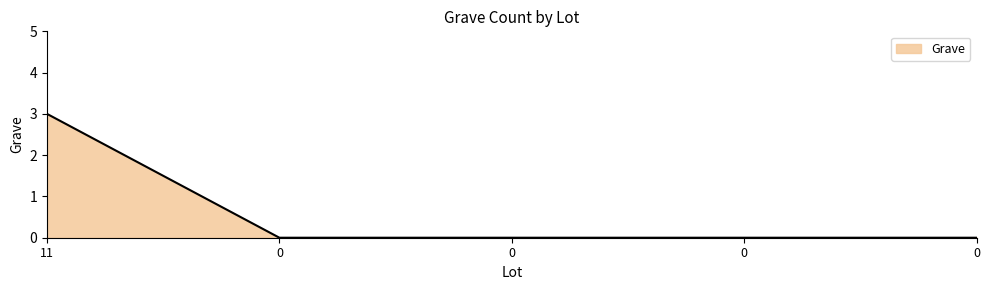

Does the chart have visible grid lines?

No